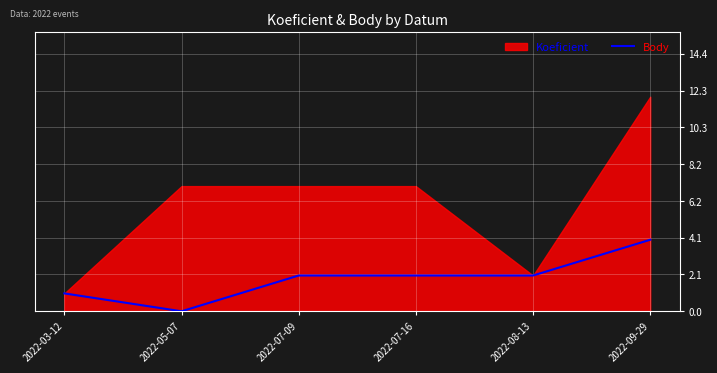

What is the highest value of the Body series?

4